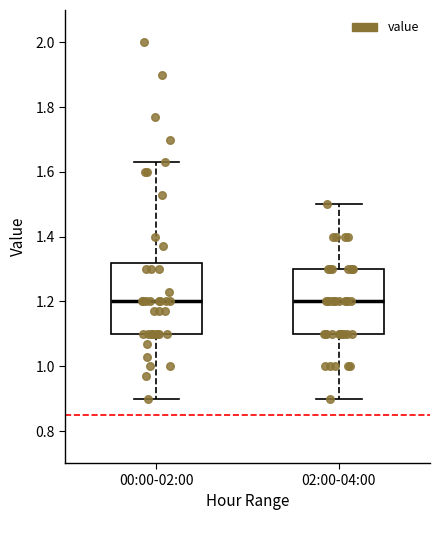

Reading left to right, read every box against the y-axis: the position of its median line, the range the box covers, and the ends of its whiskers. The values are not printed on the chart, so give them approximately, as read against the axis.

00:00-02:00: median 1.20, box 1.10 to 1.32, whiskers 0.90 to 1.64
02:00-04:00: median 1.20, box 1.10 to 1.30, whiskers 0.90 to 1.50